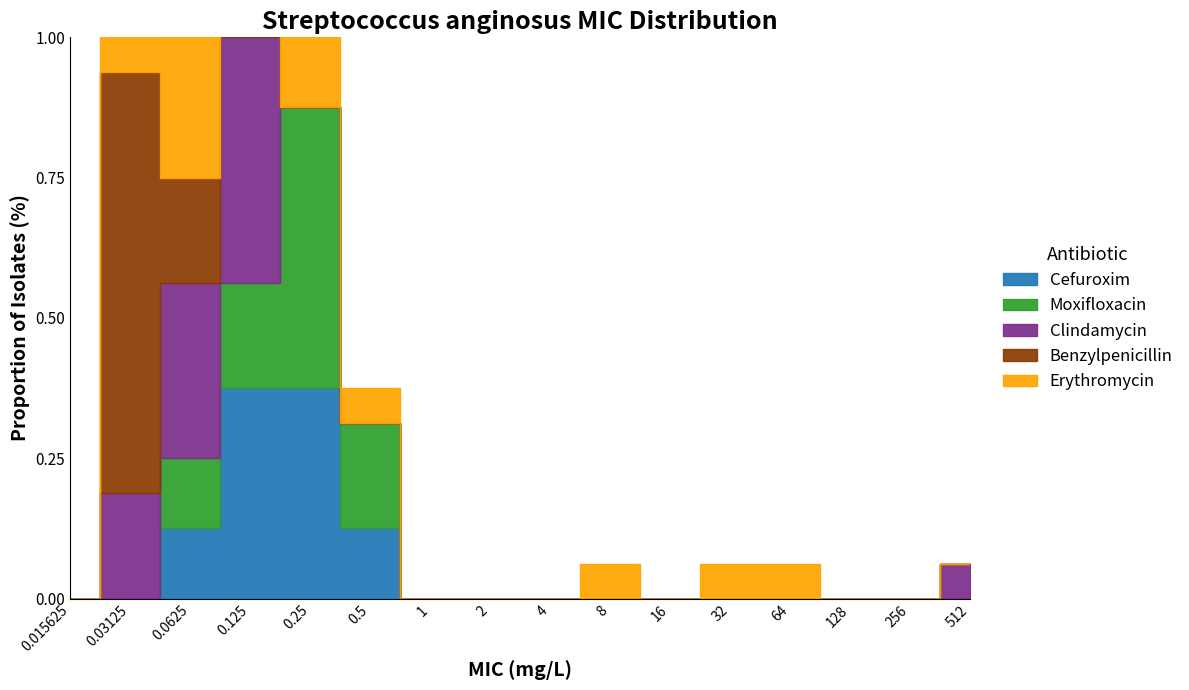

The value of Benzylpenicillin at 0.0625 is 18.8. True or false?

True